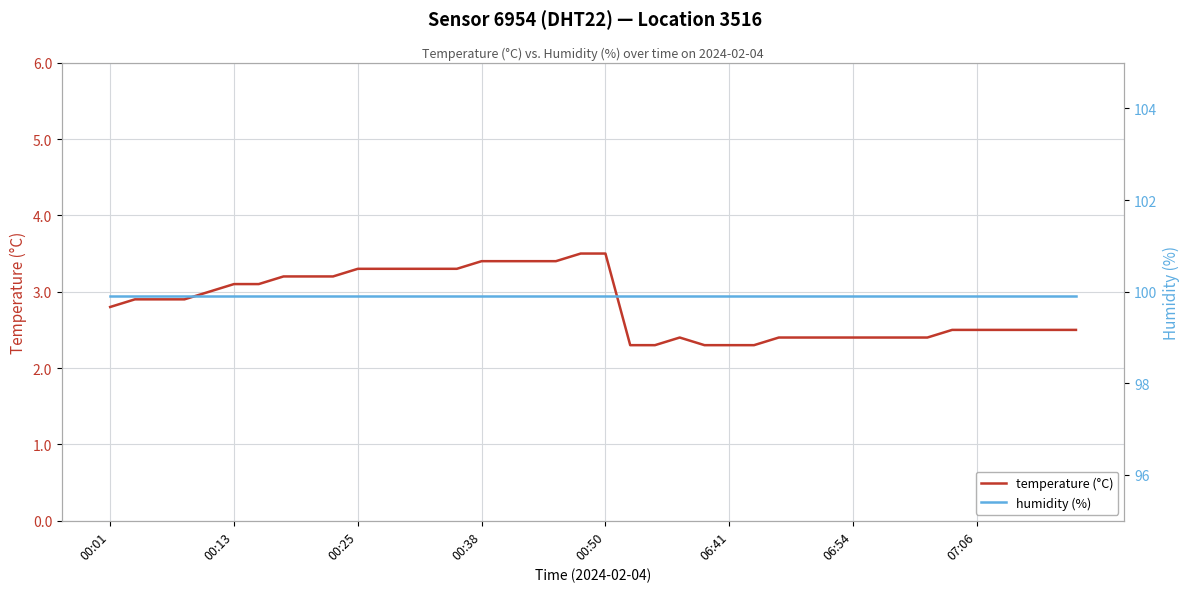

What is the value of the temperature (°C) point at the 11th from the left?

3.3